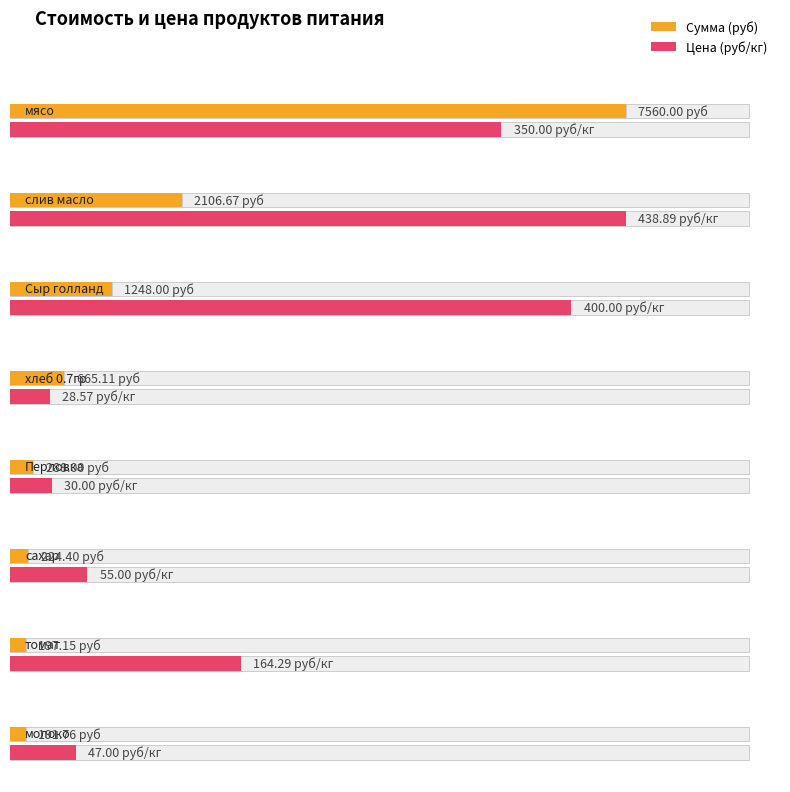

What are all the series names shown in the legend?

Сумма (руб), Цена